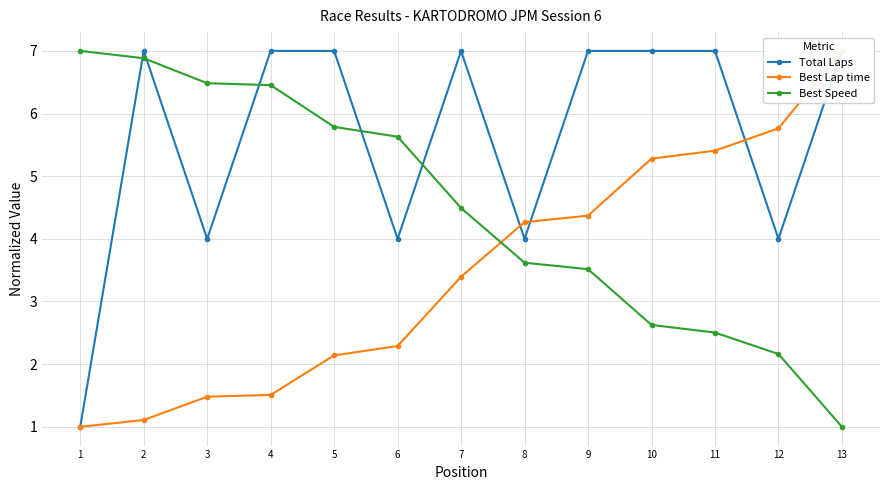

Which series has the largest total across all categories?

Total Laps